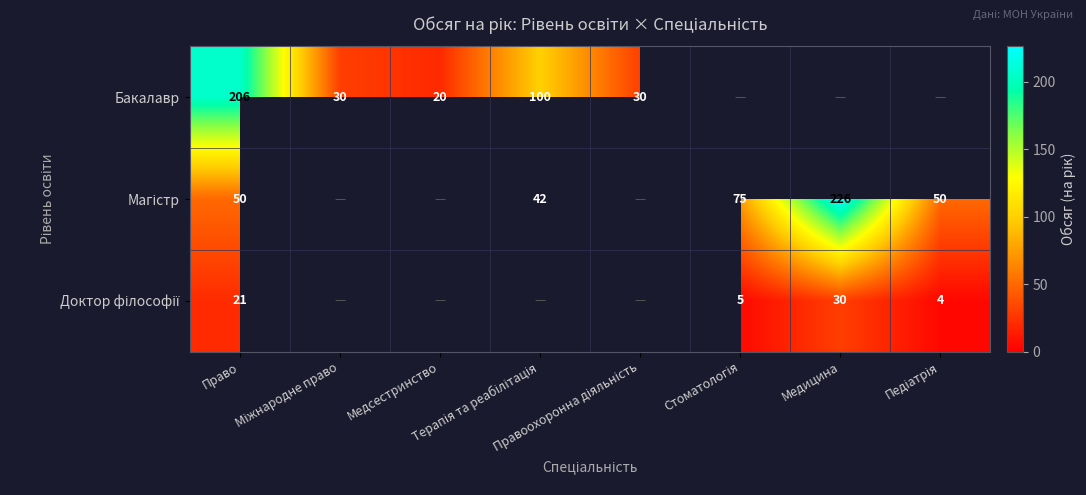

Read the Магістр value at Медицина.

226.0